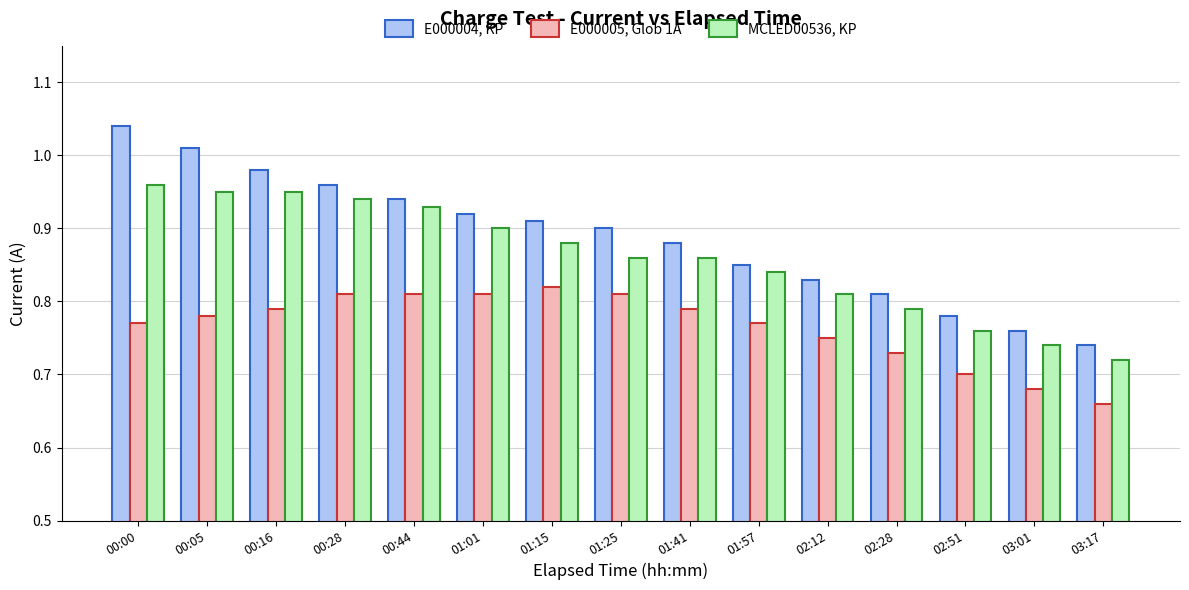

At which category is the sum across all series the highest?

00:00